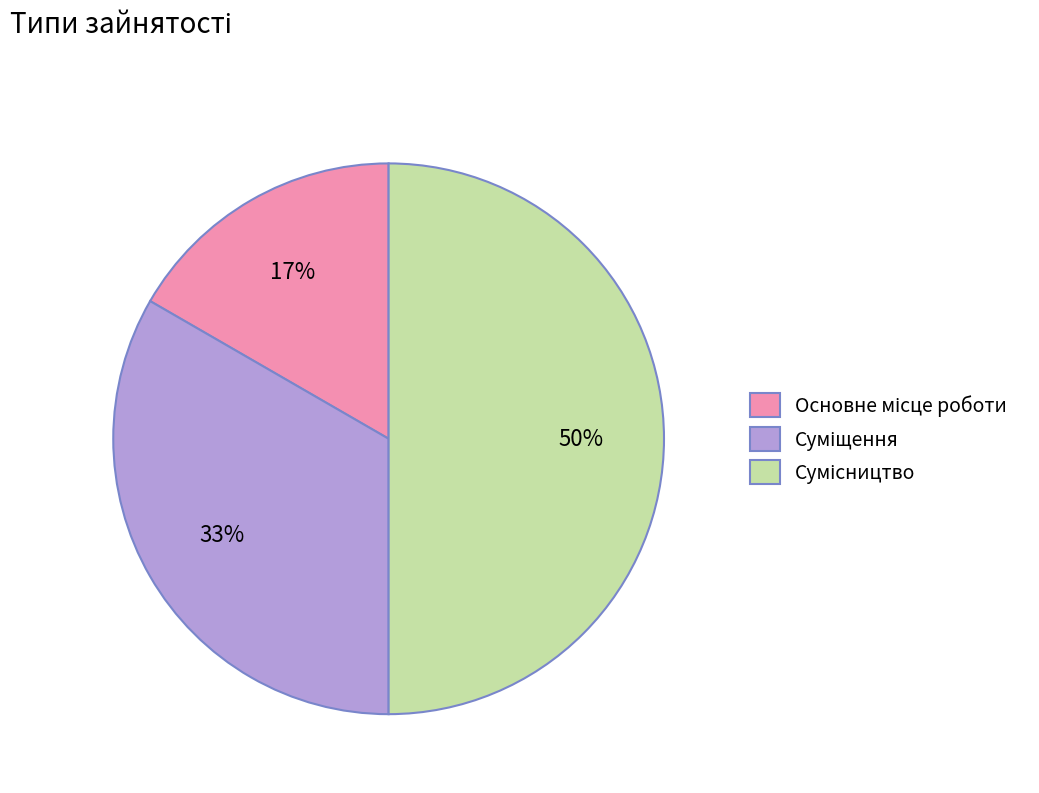

To the nearest percent, what is the average slice percentage?

33%